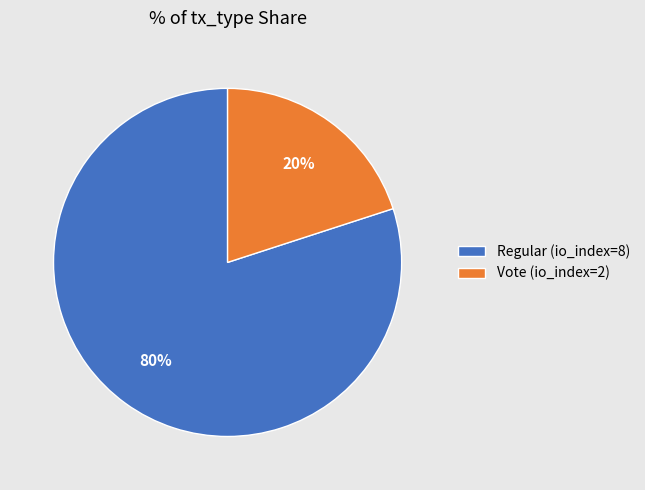

To the nearest percent, what is the difference between the largest and smallest slice percentages?

60%